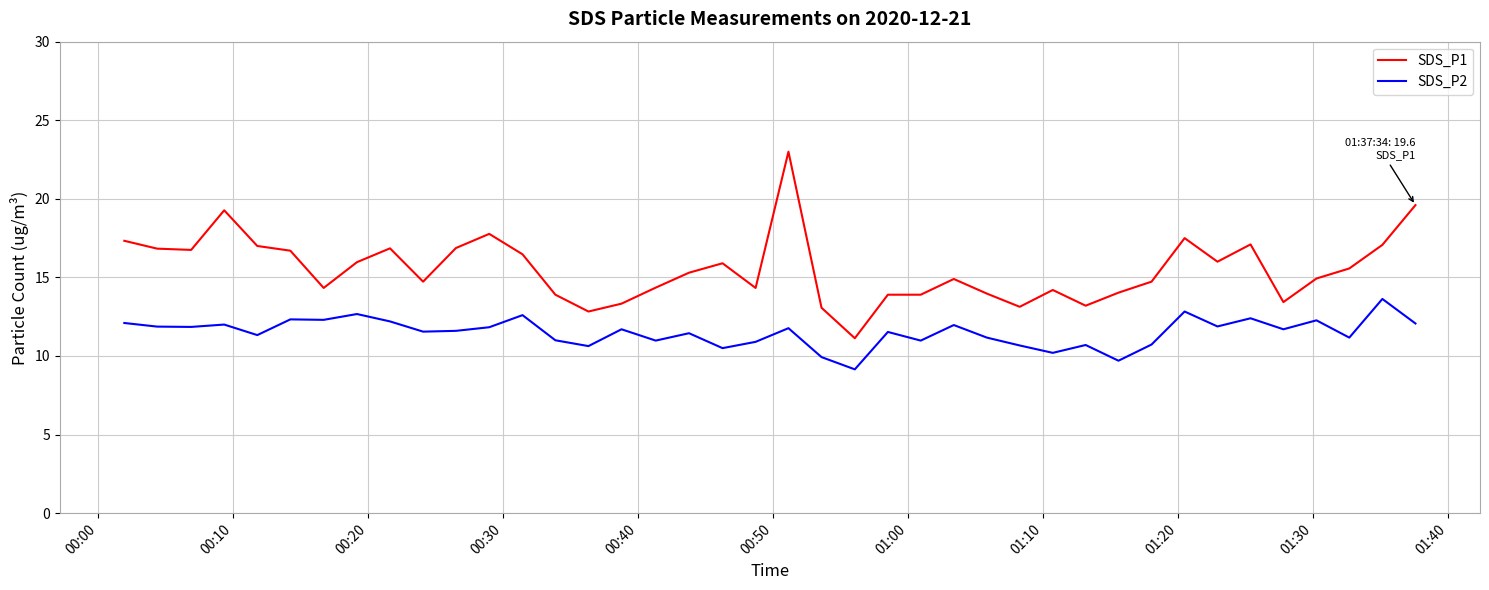

List the series in order of their overall mean, lowest first.

SDS_P2, SDS_P1